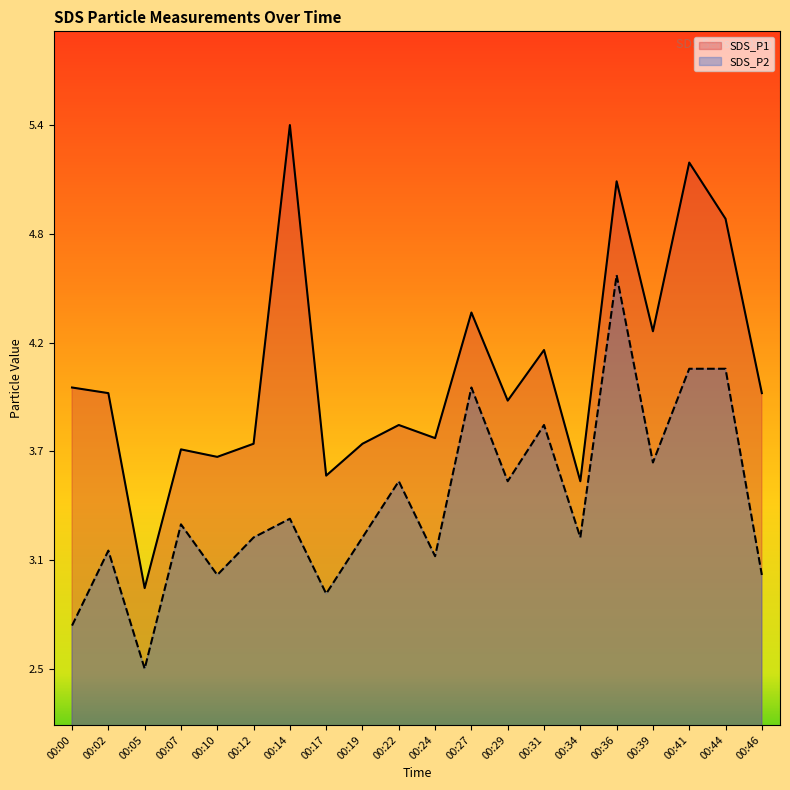

Rank the categories by SDS_P2 value from lowest to highest.

00:05, 00:00, 00:17, 00:10, 00:46, 00:24, 00:02, 00:12, 00:19, 00:34, 00:07, 00:14, 00:22, 00:29, 00:39, 00:31, 00:27, 00:41, 00:44, 00:36